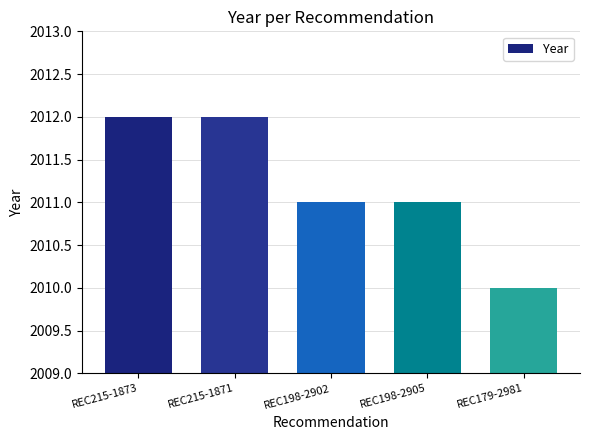

What is the label of the 2nd bar from the left?

REC215-1871